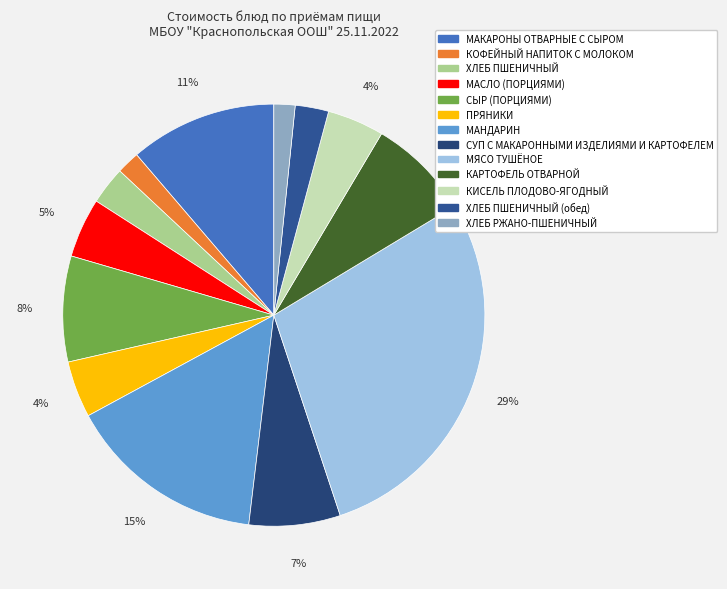

Rank the categories by value from lowest to highest.

ХЛЕБ РЖАНО-ПШЕНИЧНЫЙ, КОФЕЙНЫЙ НАПИТОК С МОЛОКОМ, ХЛЕБ ПШЕНИЧНЫЙ (обед), ХЛЕБ ПШЕНИЧНЫЙ, ПРЯНИКИ, КИСЕЛЬ ПЛОДОВО-ЯГОДНЫЙ, МАСЛО (ПОРЦИЯМИ), СУП С МАКАРОННЫМИ ИЗДЕЛИЯМИ И КАРТОФЕЛЕМ, КАРТОФЕЛЬ ОТВАРНОЙ, СЫР (ПОРЦИЯМИ), МАКАРОНЫ ОТВАРНЫЕ С СЫРОМ, МАНДАРИН, МЯСО ТУШЁНОЕ